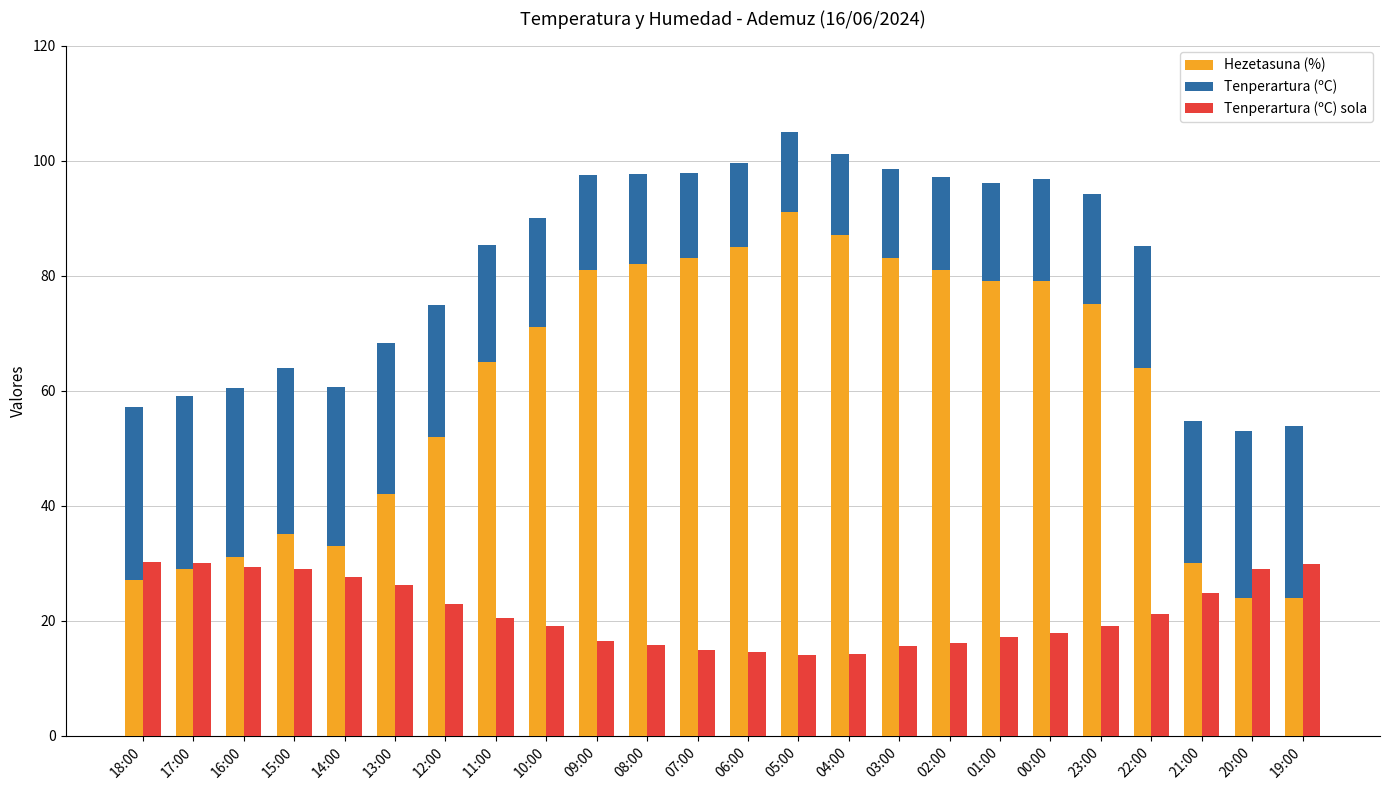

At which category is the sum across all series the highest?

05:00